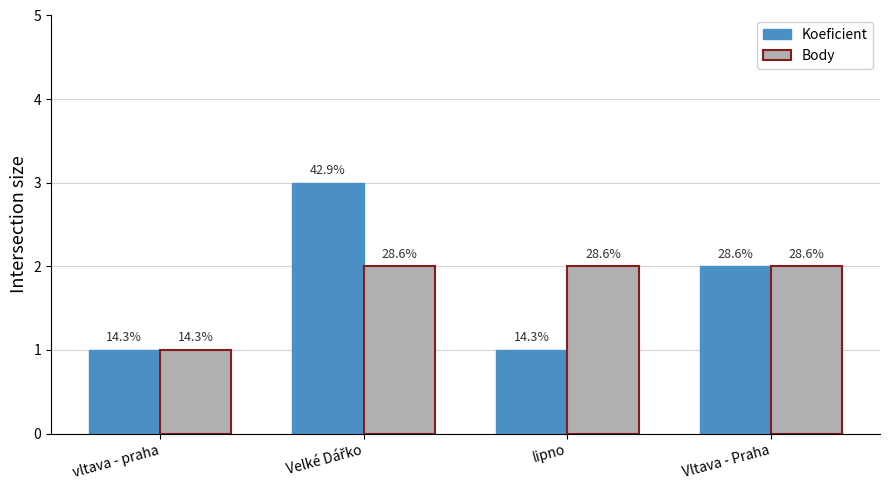

How many bars are there in total?

8